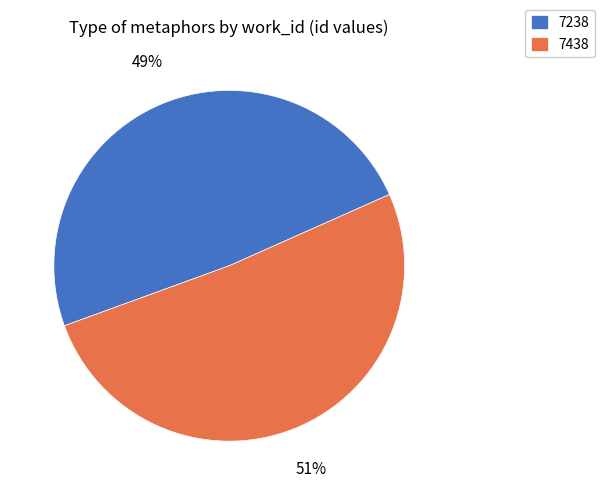

Rank the categories by value from highest to lowest.

7438, 7238